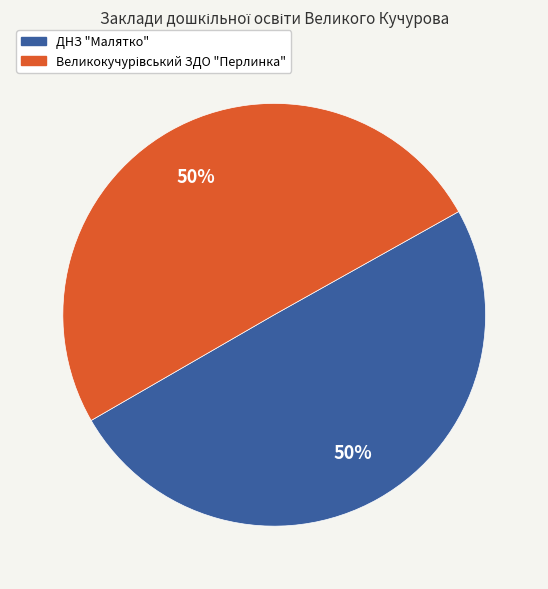

To the nearest percent, what is the average slice percentage?

50%